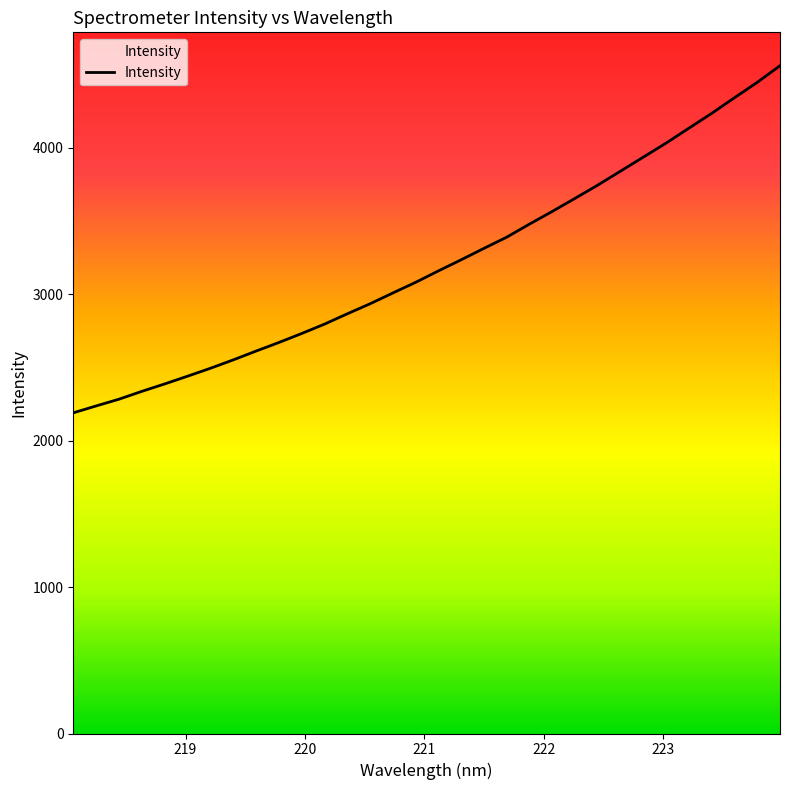

What value does the data have at 218.0596?

2190.0